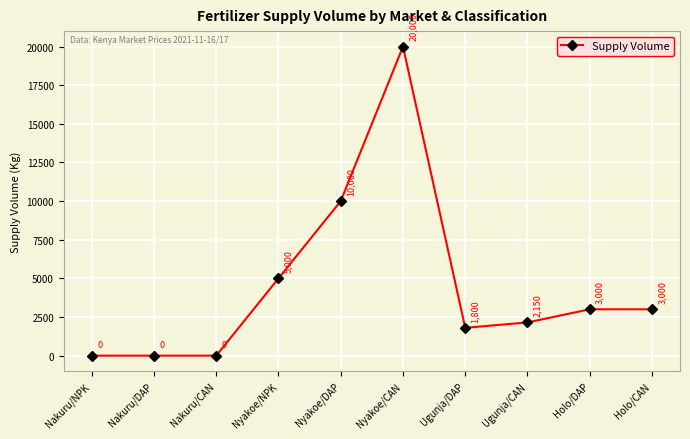

What is the difference between the maximum and second lowest values?

20000